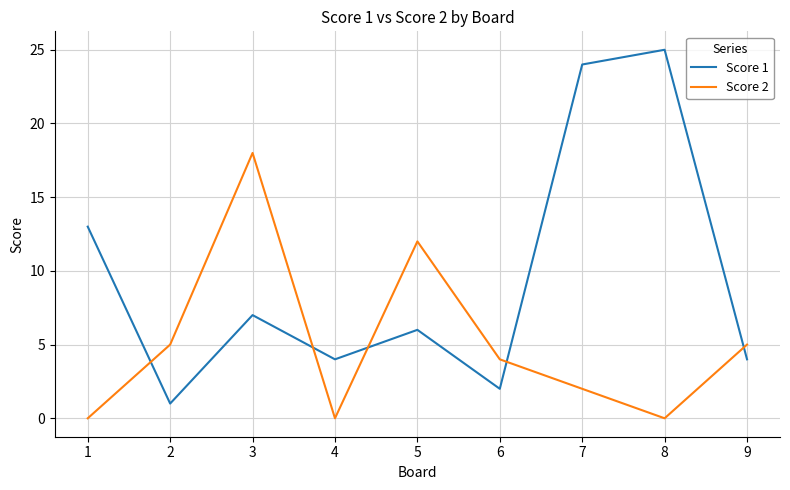

What is the difference between the maximum and minimum values in the Score 2 series?

18